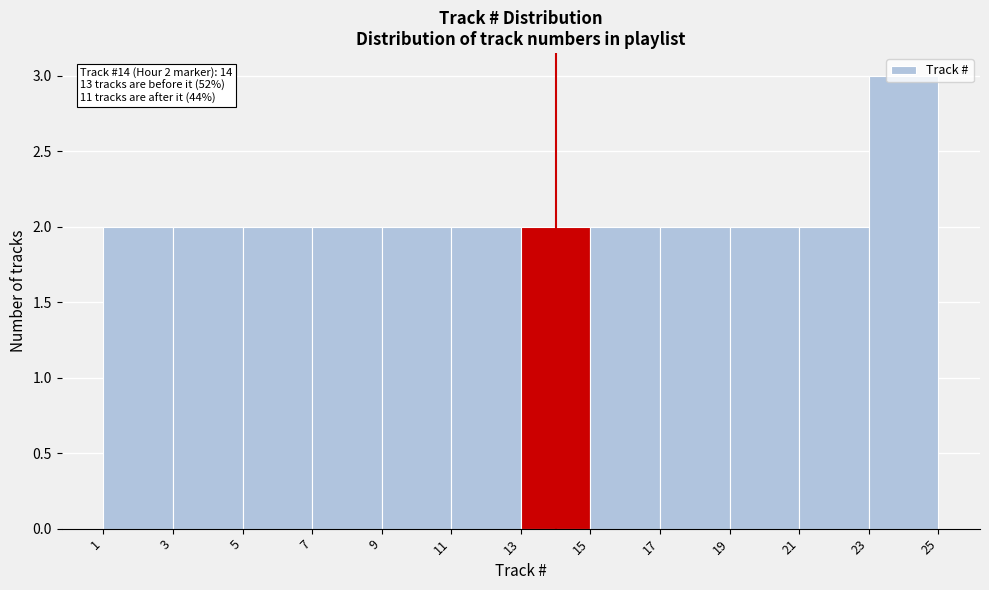

Which range on the x-axis has the tallest bar?

23 to 25